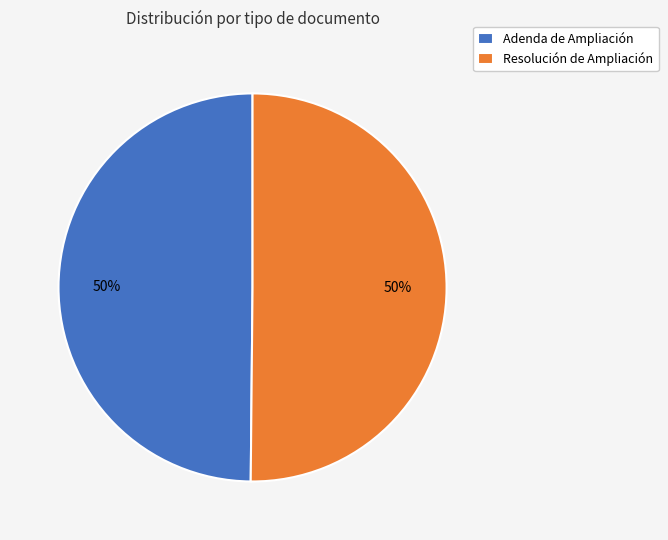

Is the sum of Resolución de Ampliación and Adenda de Ampliación greater than half?

Yes